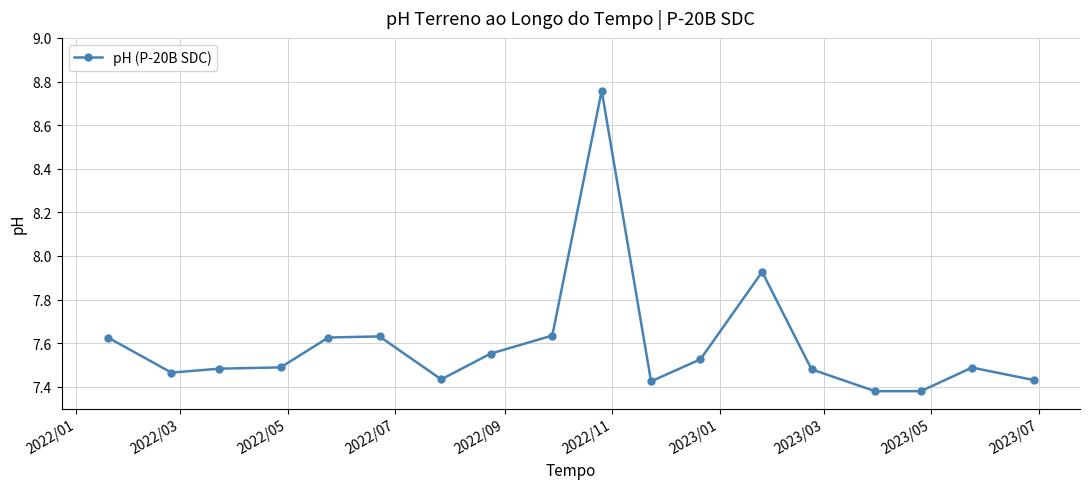

How many lines are shown in the chart?

1